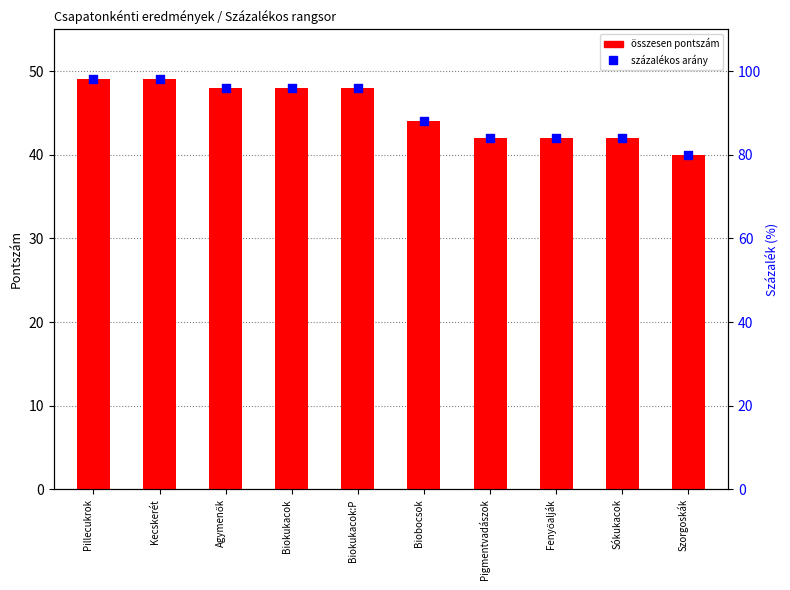

Which series has the largest total across all categories?

Százalékos arány